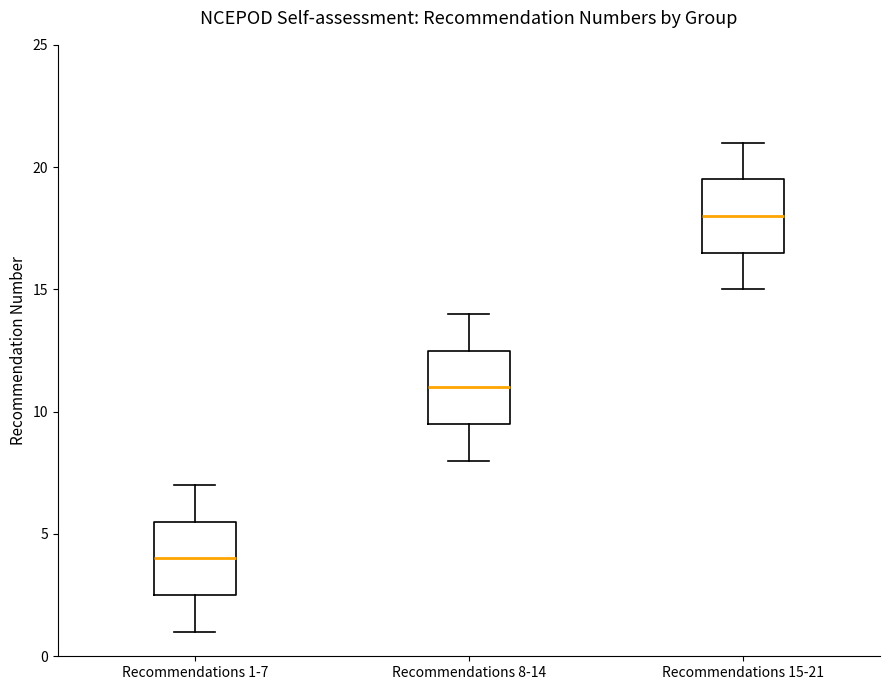

Which box's median line is the lowest?

Recommendations 1-7